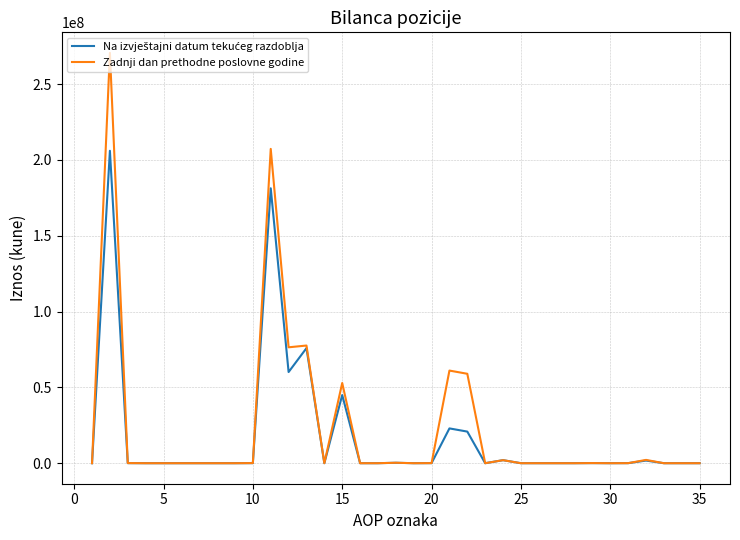

Which series has the widest spread of values?

Zadnji dan prethodne poslovne godine